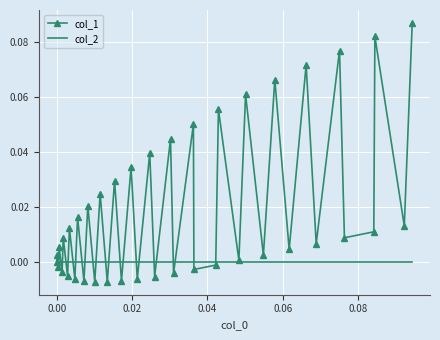

Which series has the largest total across all categories?

col_1